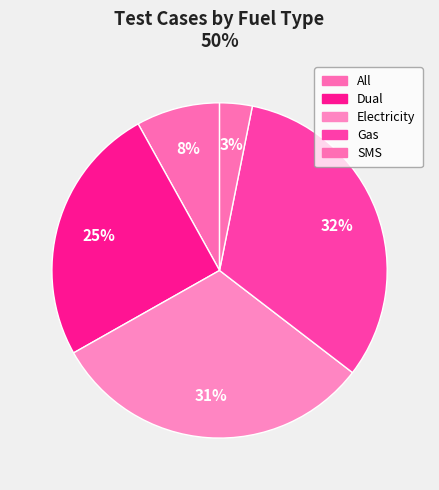

What percentage is the Gas slice, to the nearest percent?

32%